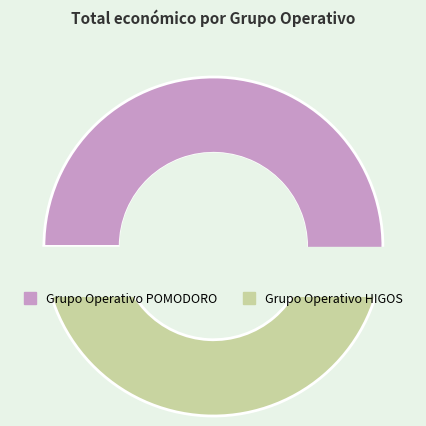

What percentage do Grupo Operativo HIGOS and Grupo Operativo POMODORO together represent?

100.0%